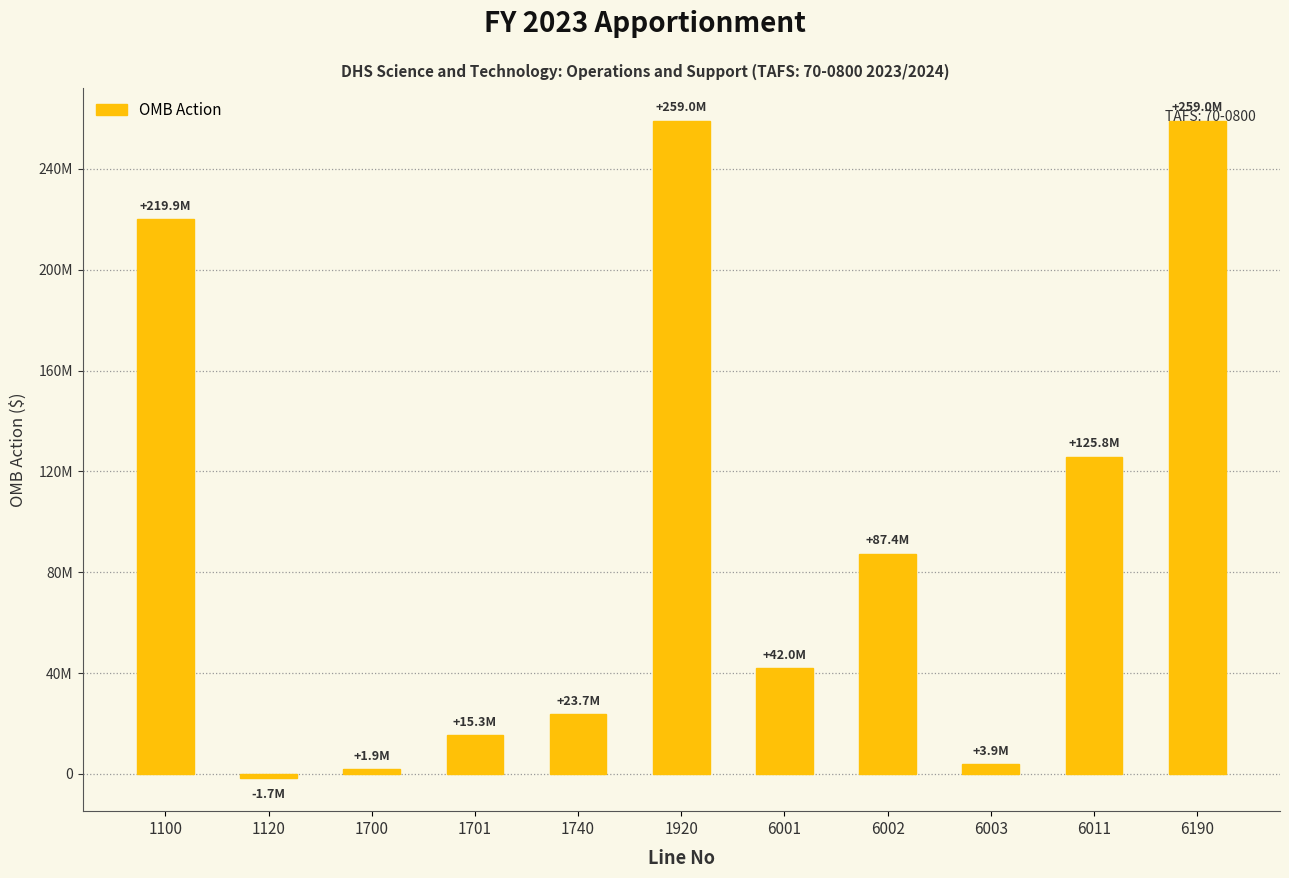

List the labels in order of value, largest first.

1920, 6190, 1100, 6011, 6002, 6001, 1740, 1701, 6003, 1700, 1120